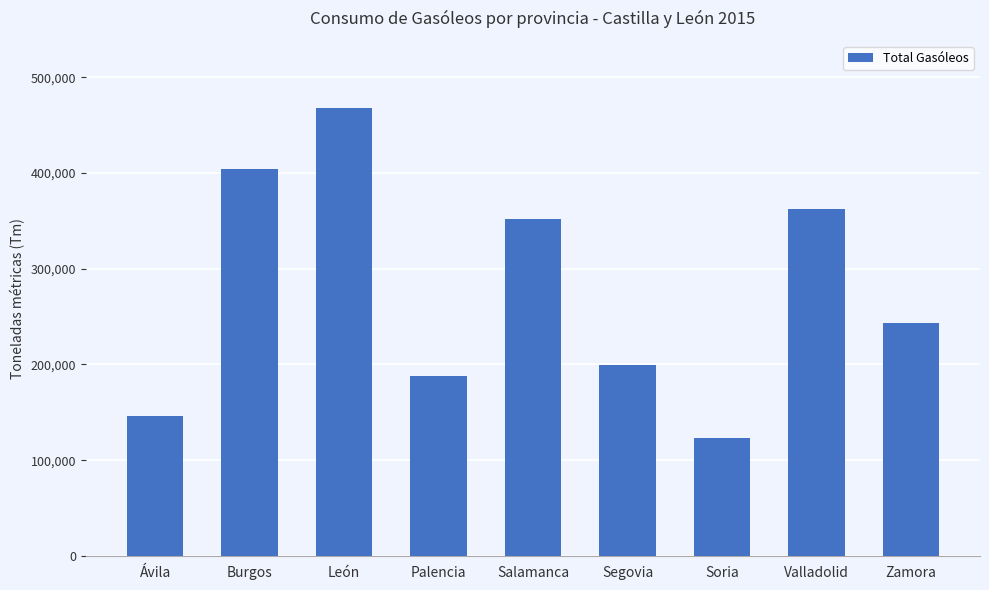

What is the difference between the maximum and minimum values?

345252